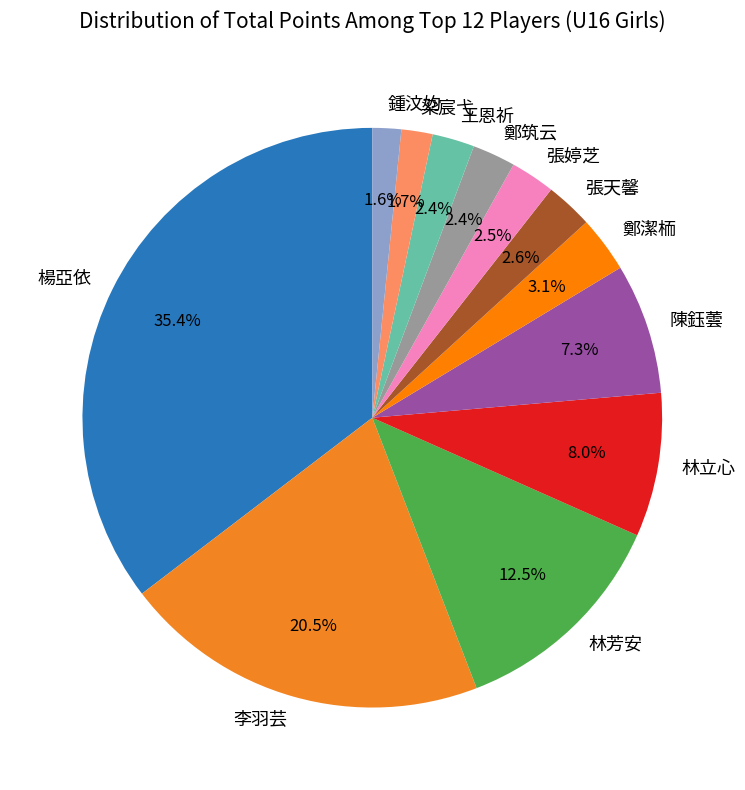

How many segments does this pie chart have?

12